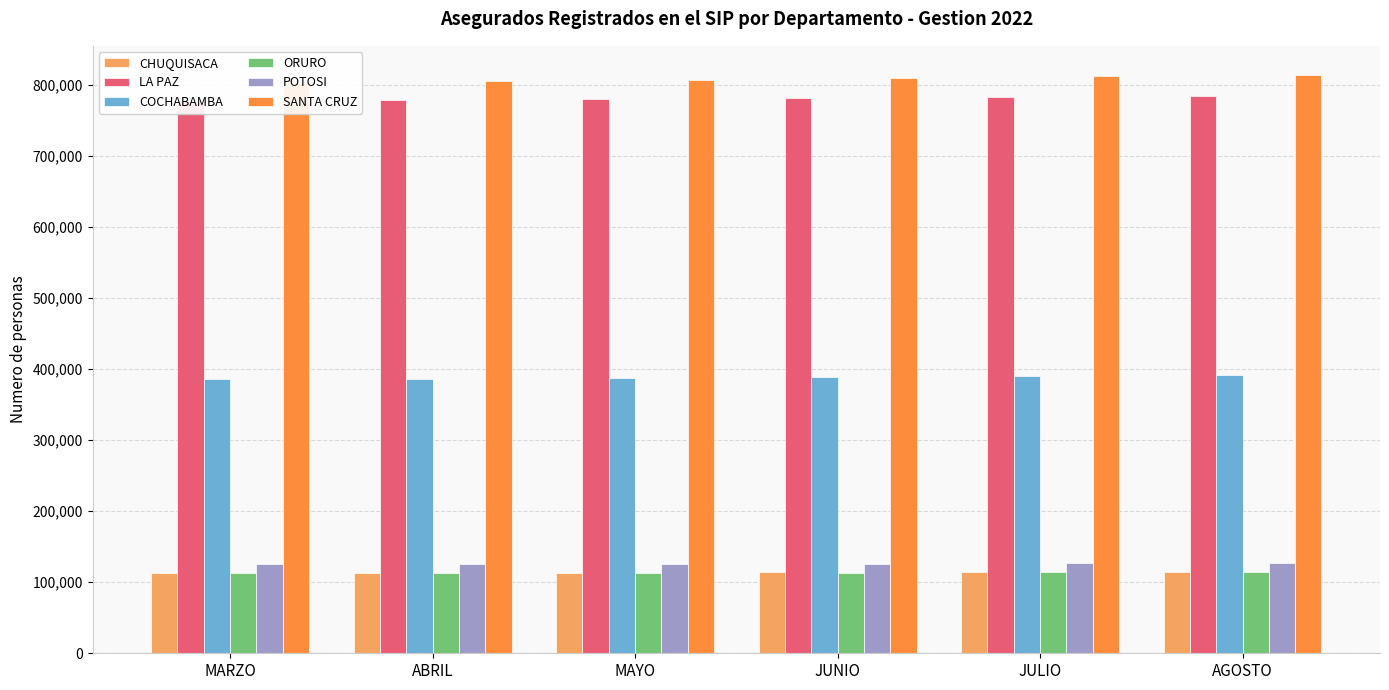

What are all the series names shown in the legend?

CHUQUISACA, LA PAZ, COCHABAMBA, ORURO, POTOSI, SANTA CRUZ